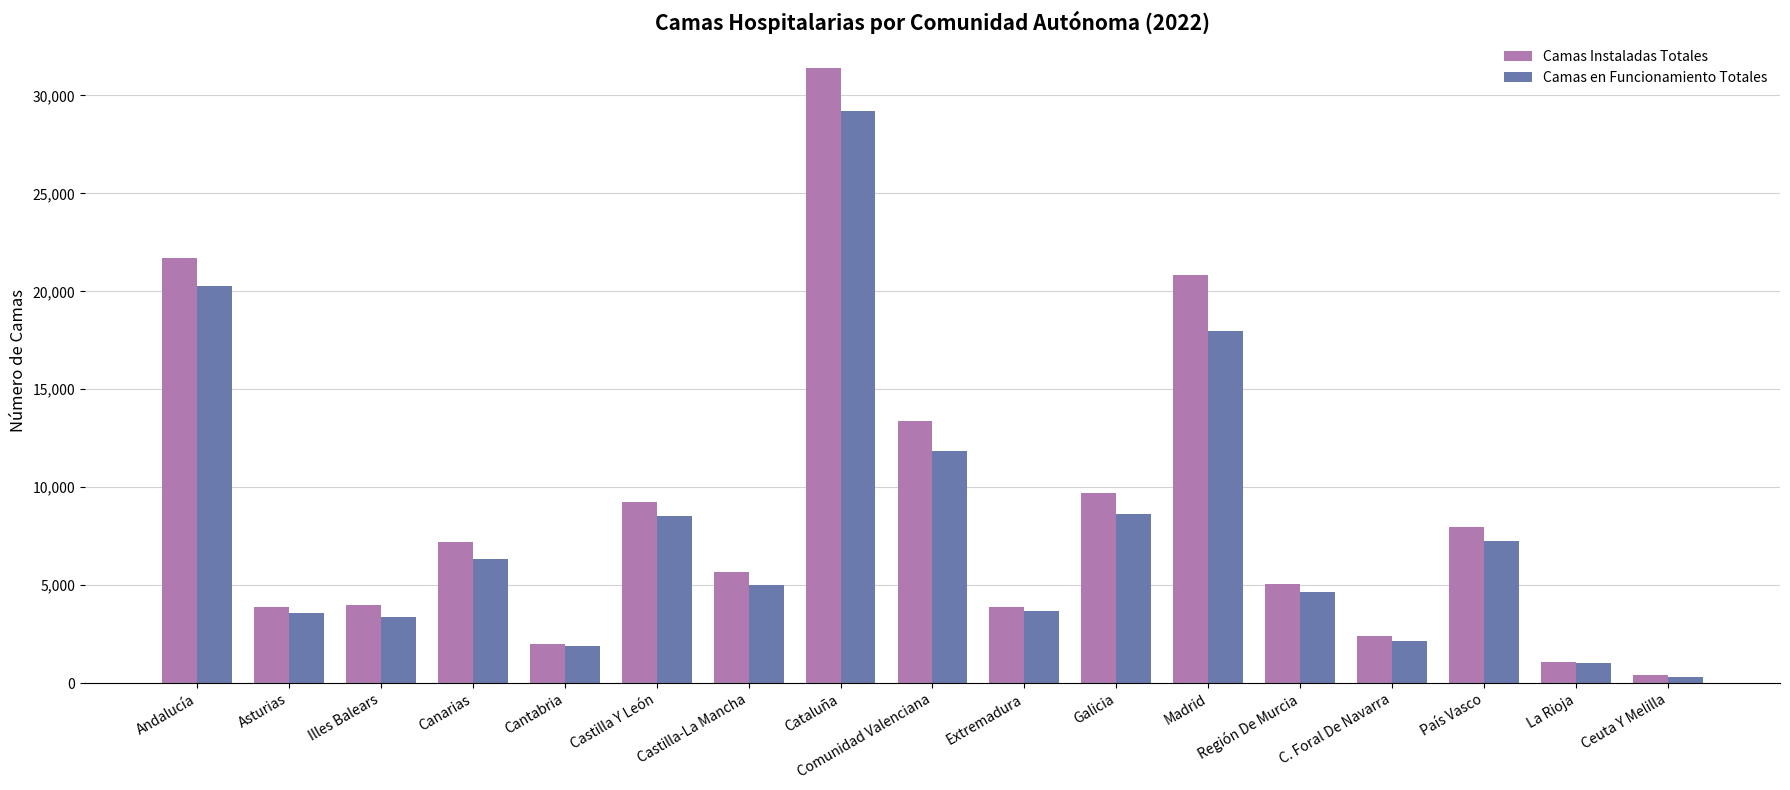

What is the difference between the highest and lowest values at Comunidad Valenciana?

1540